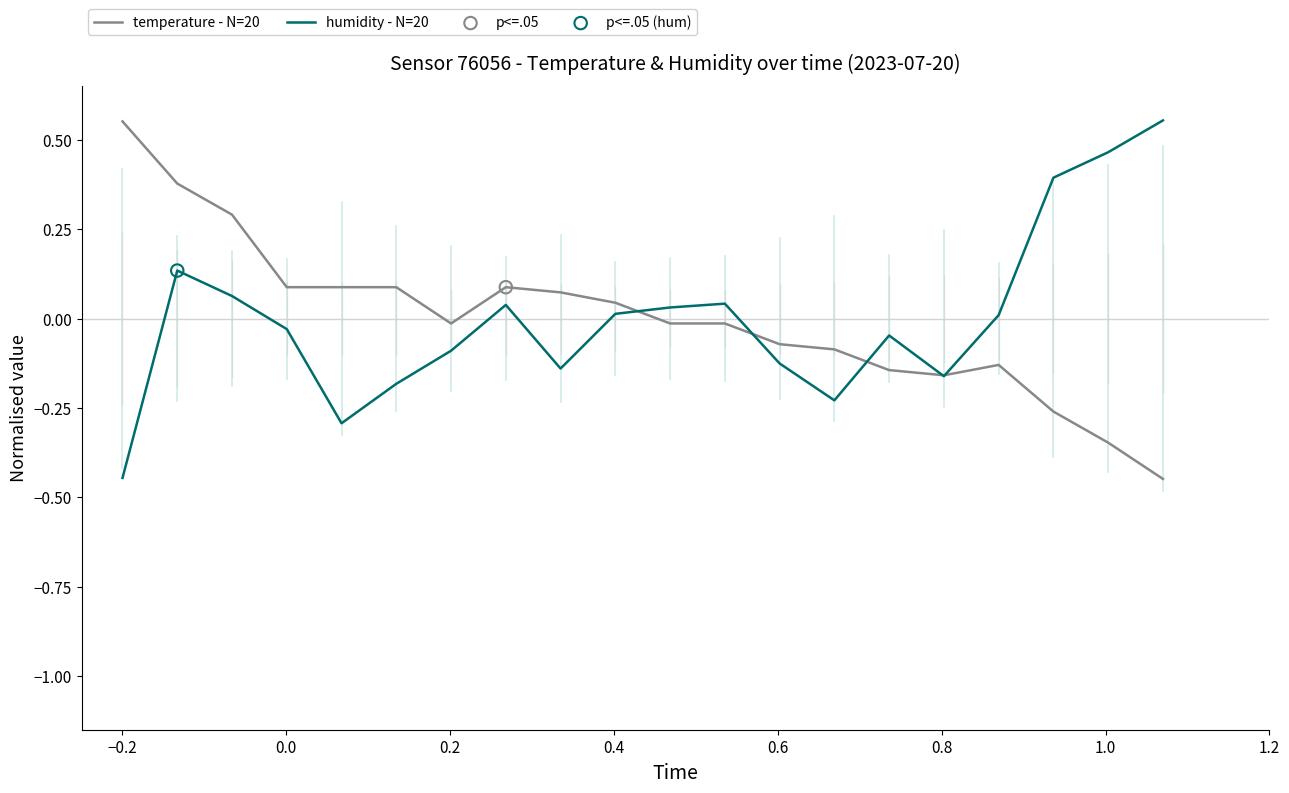

Does the chart have visible grid lines?

No